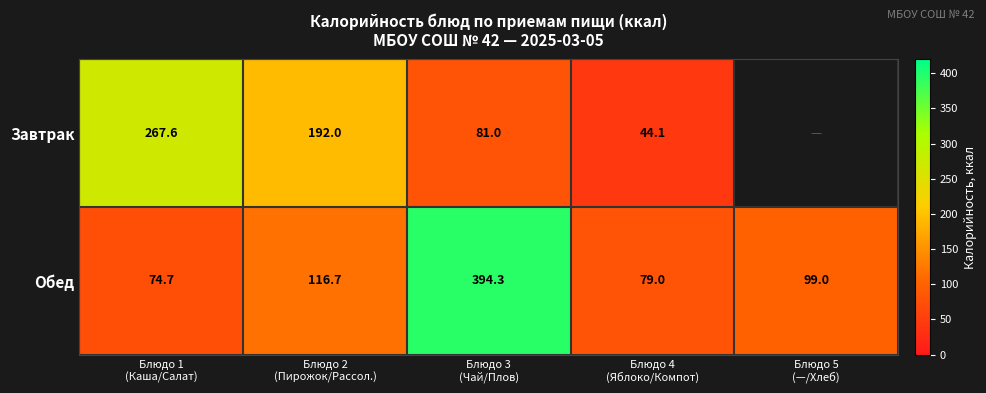

What is the difference between the highest and lowest values at Блюдо 1
(Каша/Салат)?

192.9